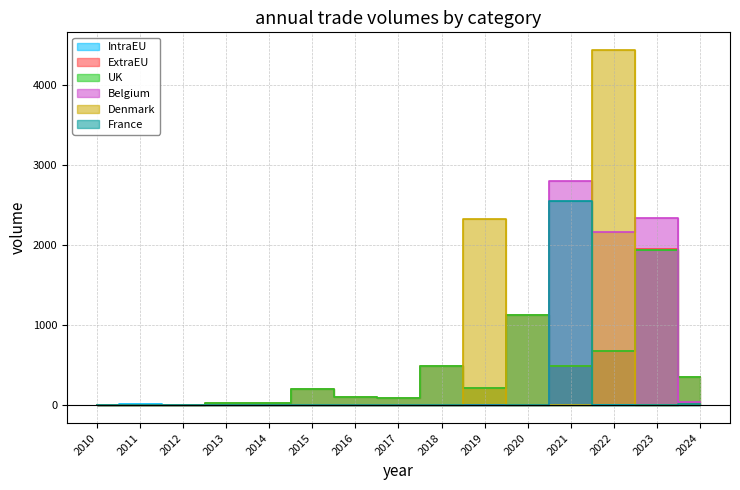

What is the value of the UK point at the 5th from the left?

28.5